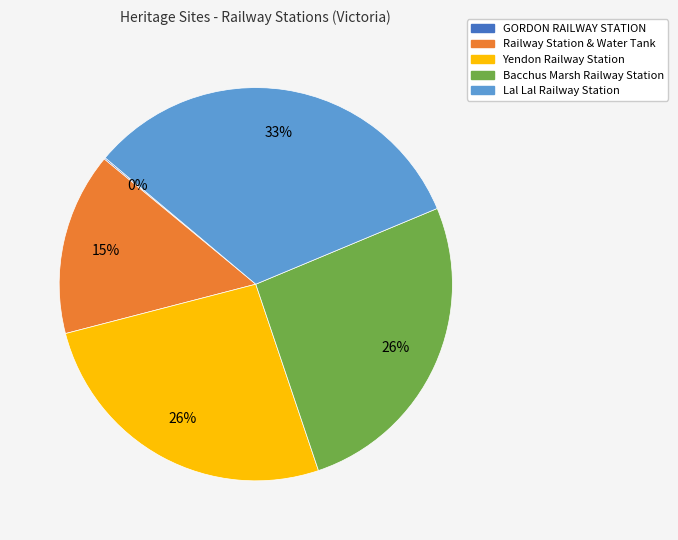

Do Bacchus Marsh Railway Station and Railway Station & Water Tank together represent more than half of the pie?

No